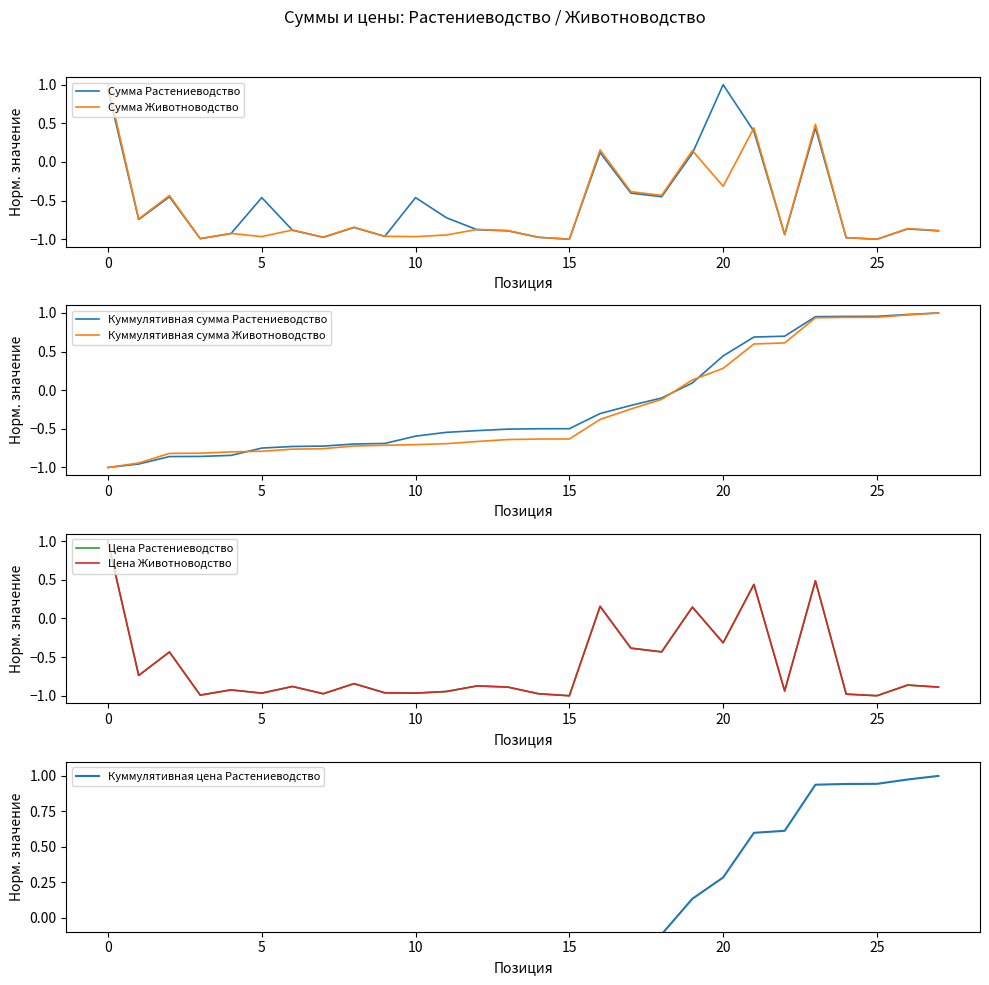

What is the maximum value shown in the chart?

1.0